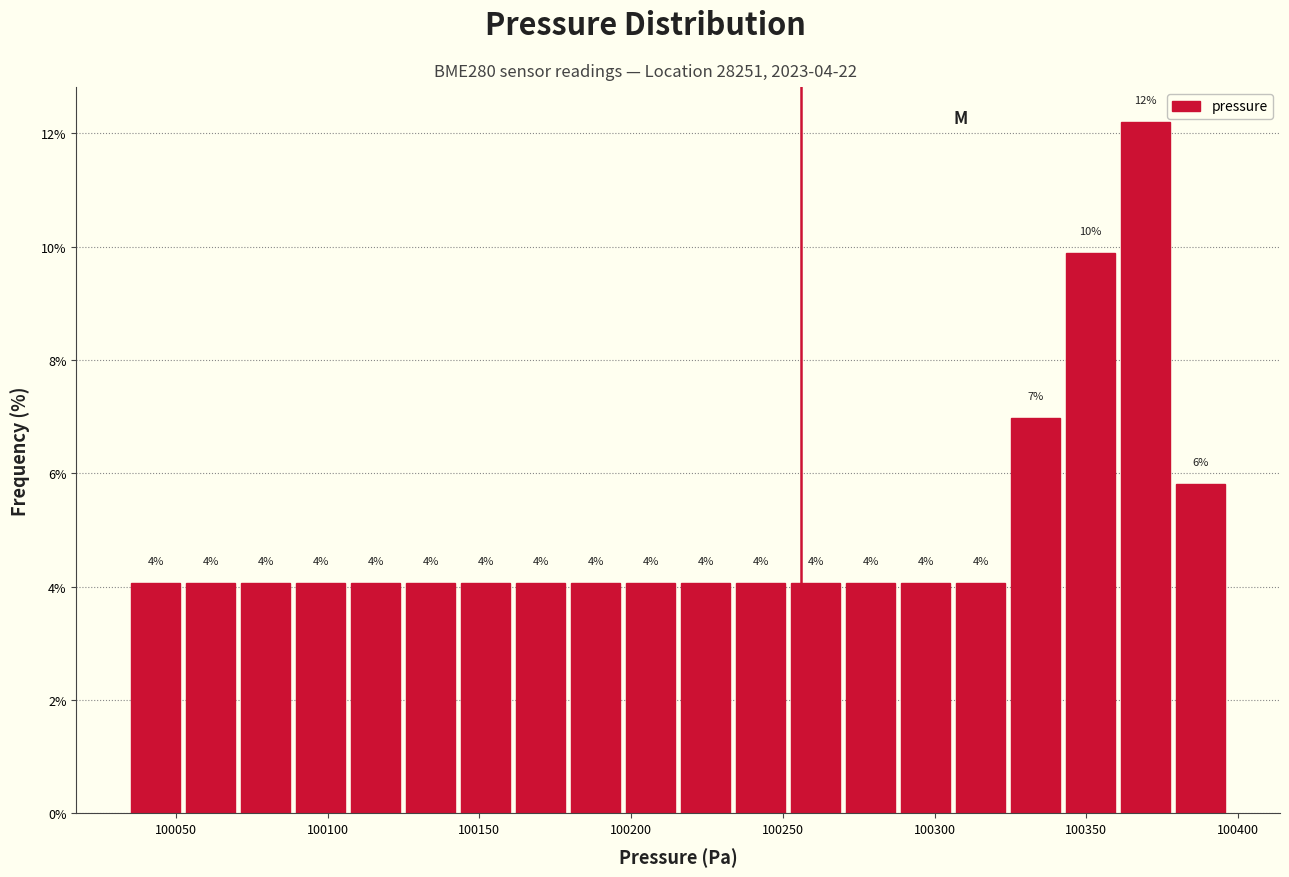

Read against the x-axis, roughly where is the centre of the tallest bar?

100370